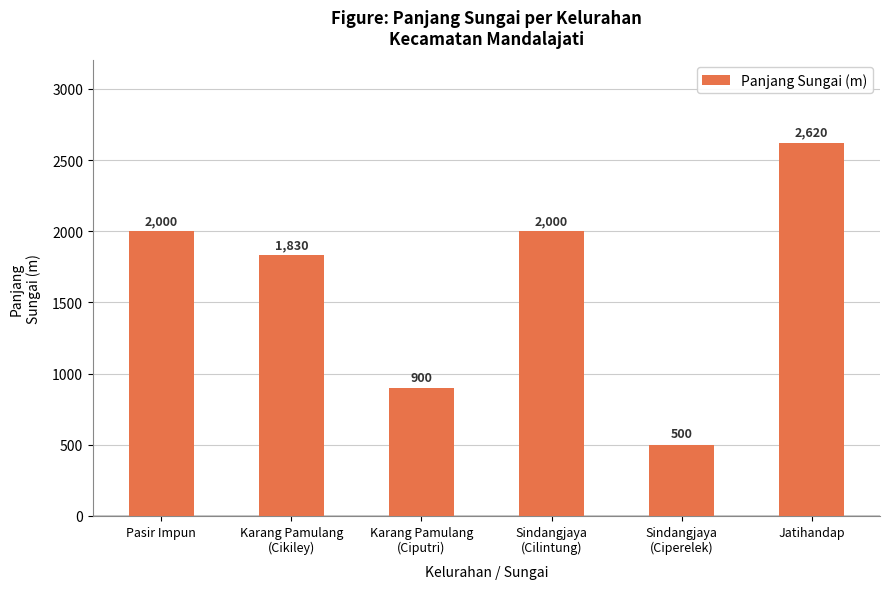

Which label corresponds to the smallest value in the chart?

Sindangjaya
(Ciperelek)